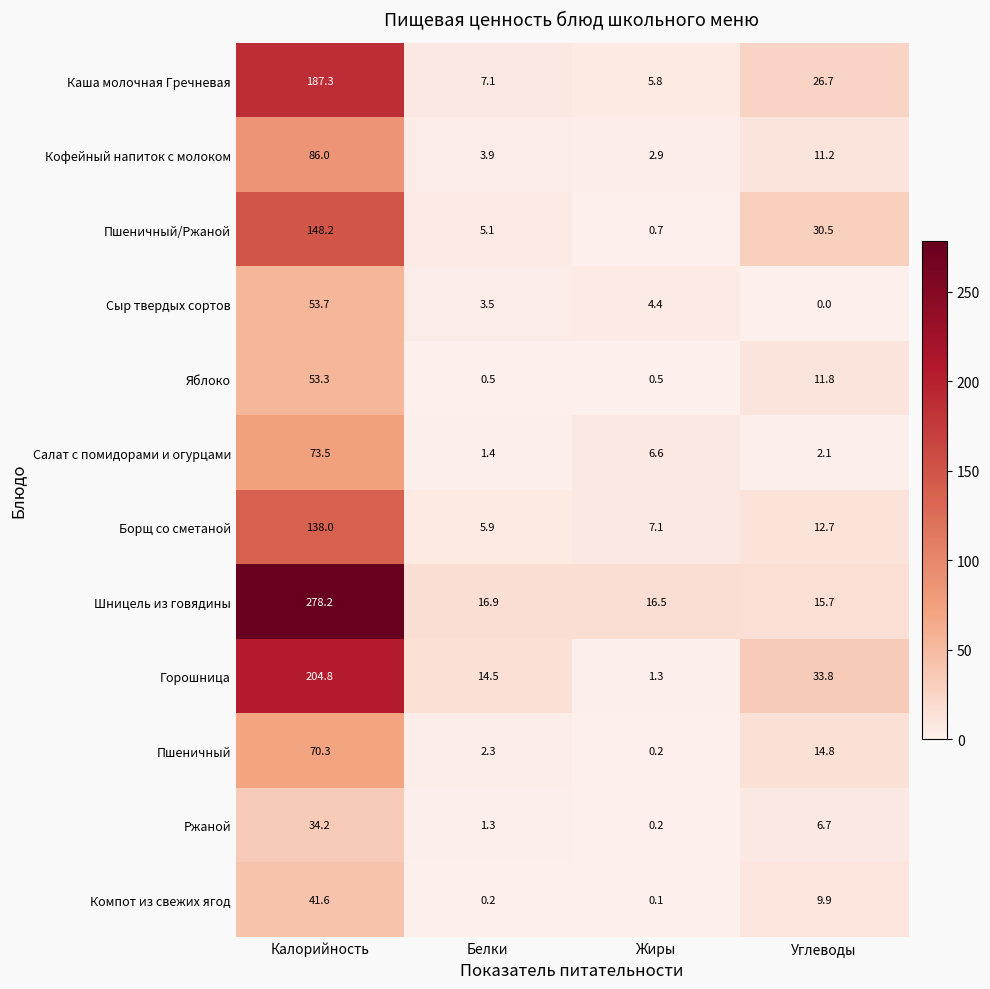

What is the difference between the highest and lowest values at Углеводы?

33.8